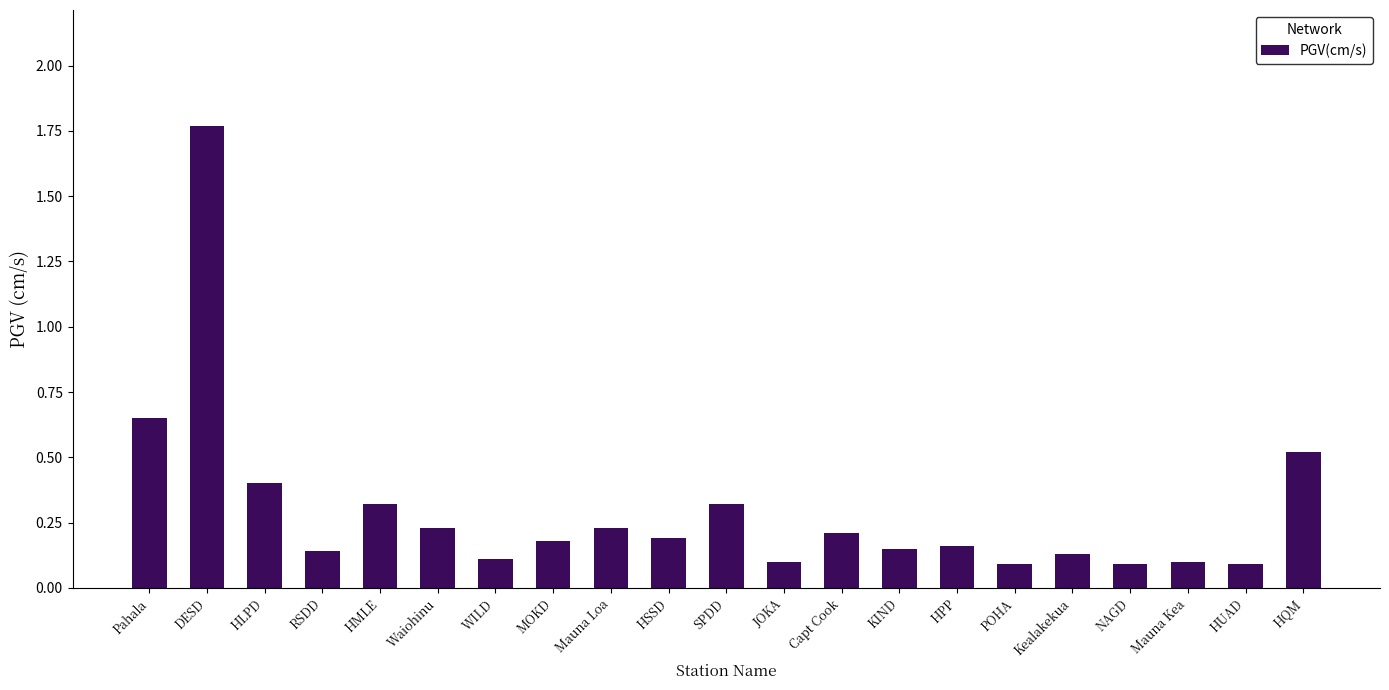

The value at Capt Cook is 0.1. True or false?

False